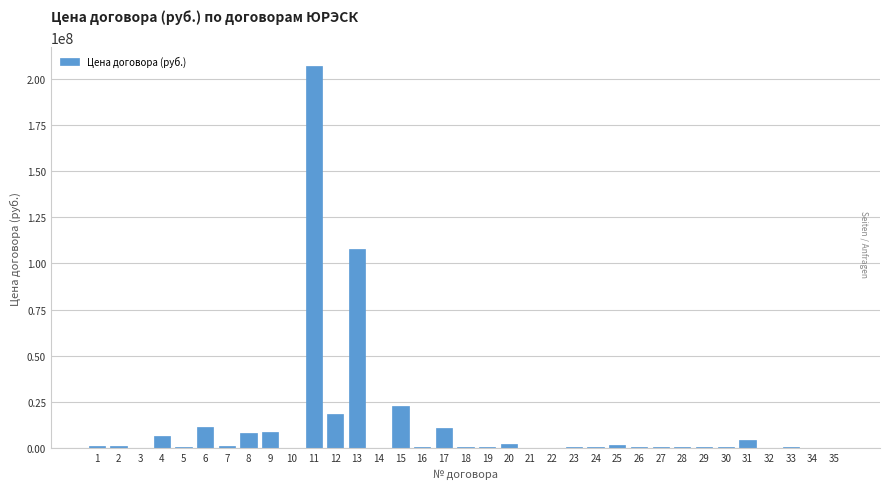

What is the maximum value shown in the chart?

206776608.3